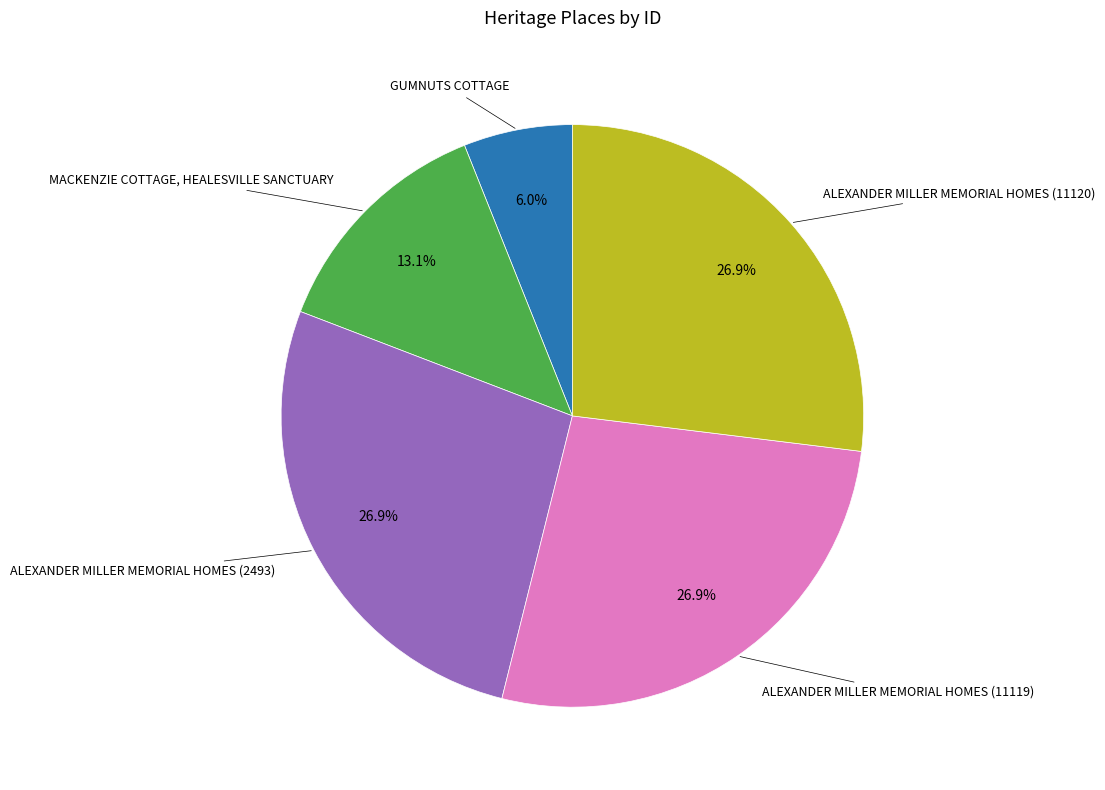

Is there any slice that represents more than half of the pie?

No